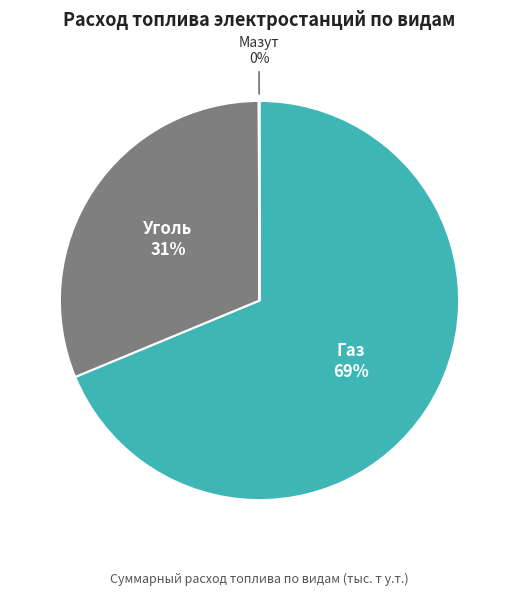

Do Уголь and Газ together represent more than half of the pie?

Yes